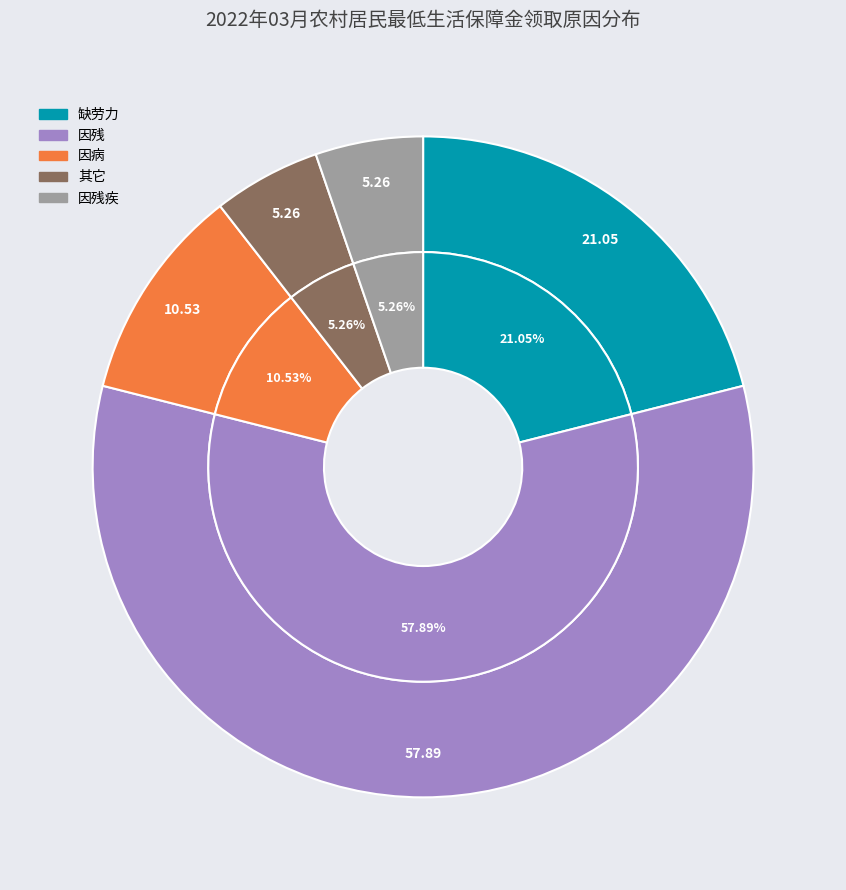

How many segments does this pie chart have?

5